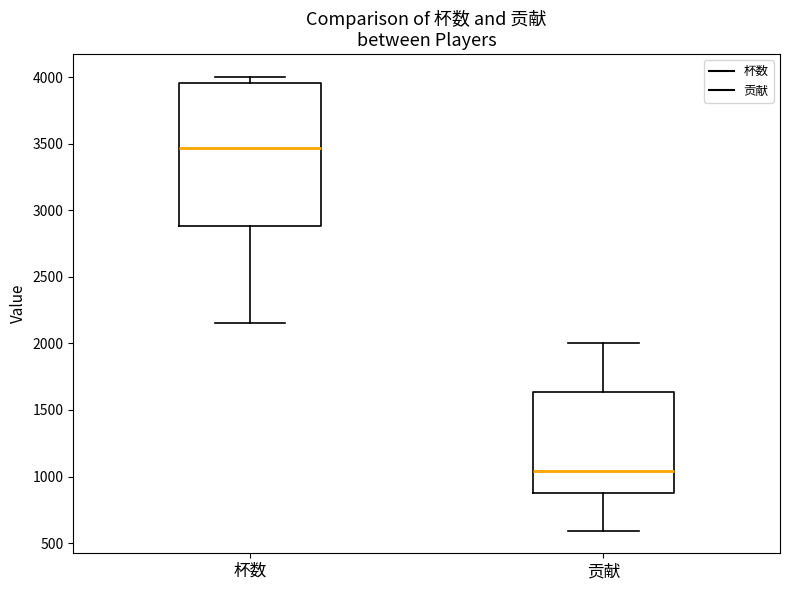

Which box has the lowest median line?

贡献